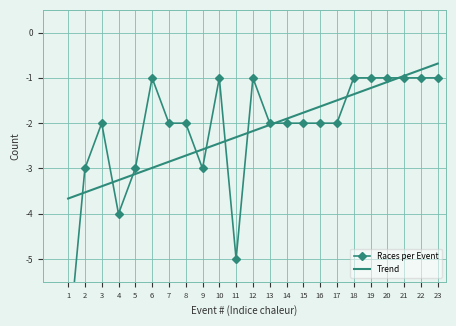

What is the maximum value for Trend?

-0.7